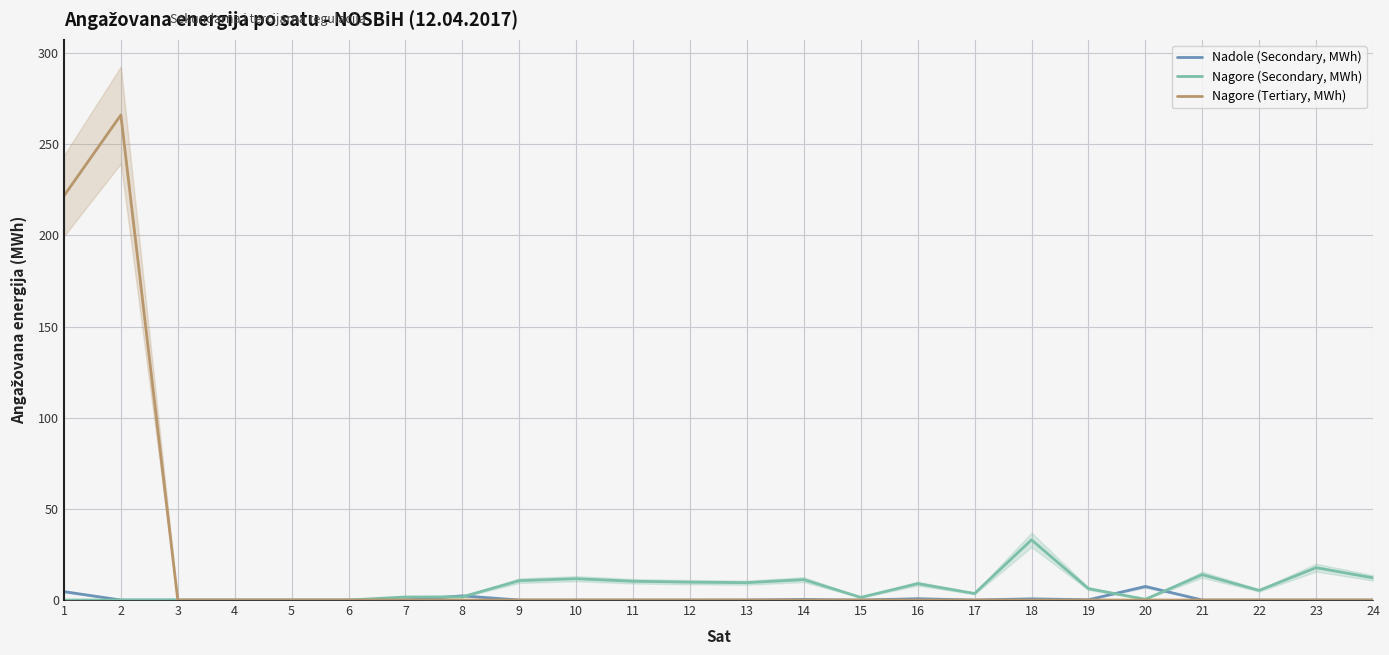

Rank the categories by Nagore (Secondary, MWh) value from highest to lowest.

18, 23, 21, 24, 10, 14, 9, 11, 12, 13, 16, 19, 22, 17, 8, 7, 15, 20, 1, 2, 3, 4, 5, 6